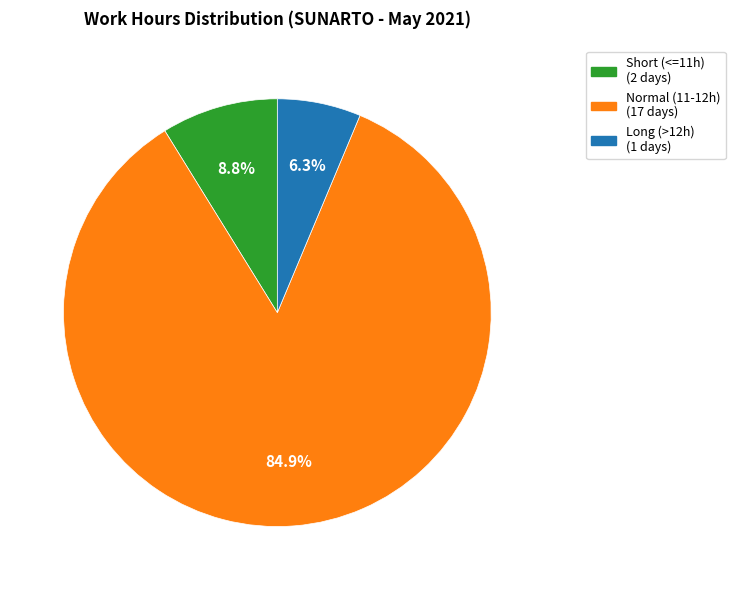

Is there a majority slice in this chart?

Yes